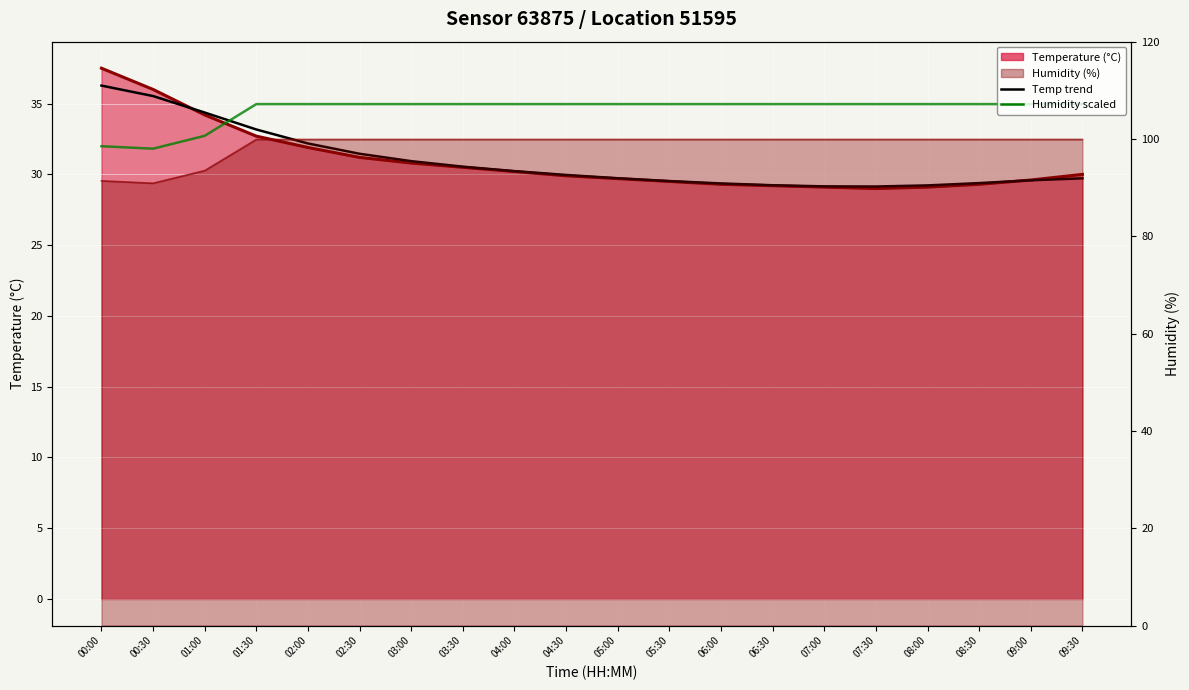

List the labels in order of temperature value, largest first.

00:00, 00:30, 01:00, 01:30, 02:00, 02:30, 03:00, 03:30, 04:00, 09:30, 04:30, 05:00, 09:00, 05:30, 06:00, 08:30, 06:30, 07:00, 08:00, 07:30